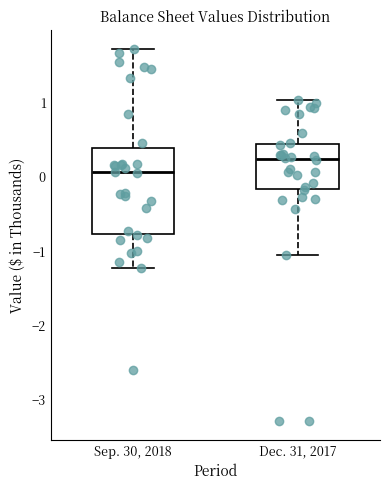

Which box is the tallest, from its lower edge to its upper edge?

Sep. 30, 2018